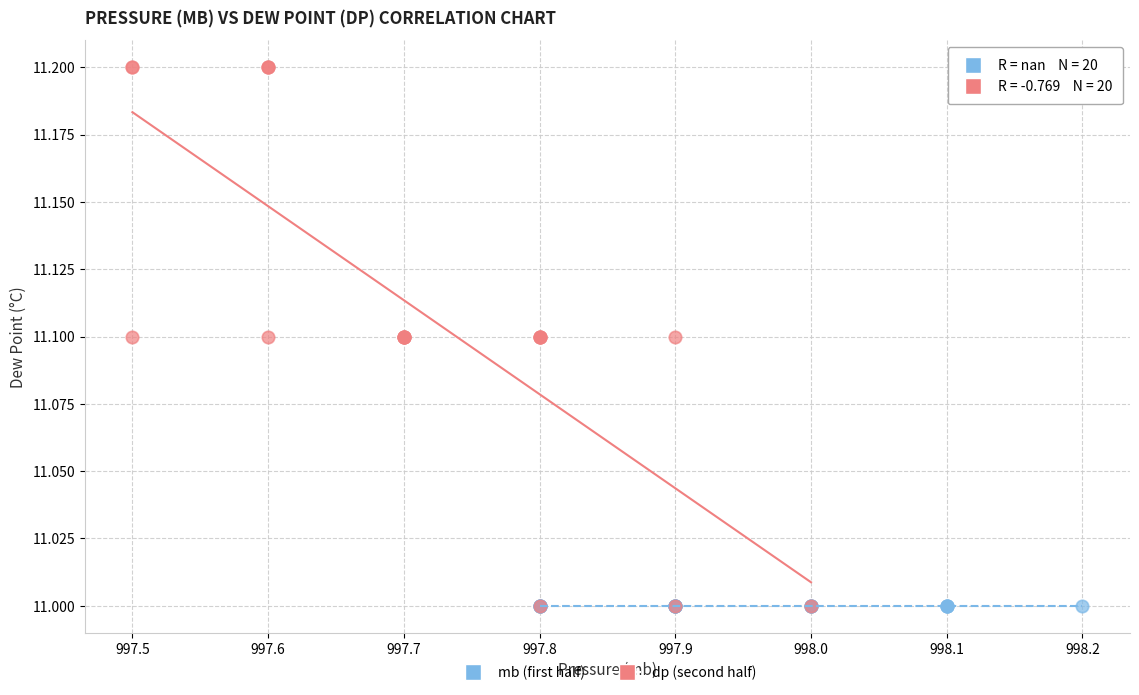

Which series contains the highest Y value?

dp (second half)